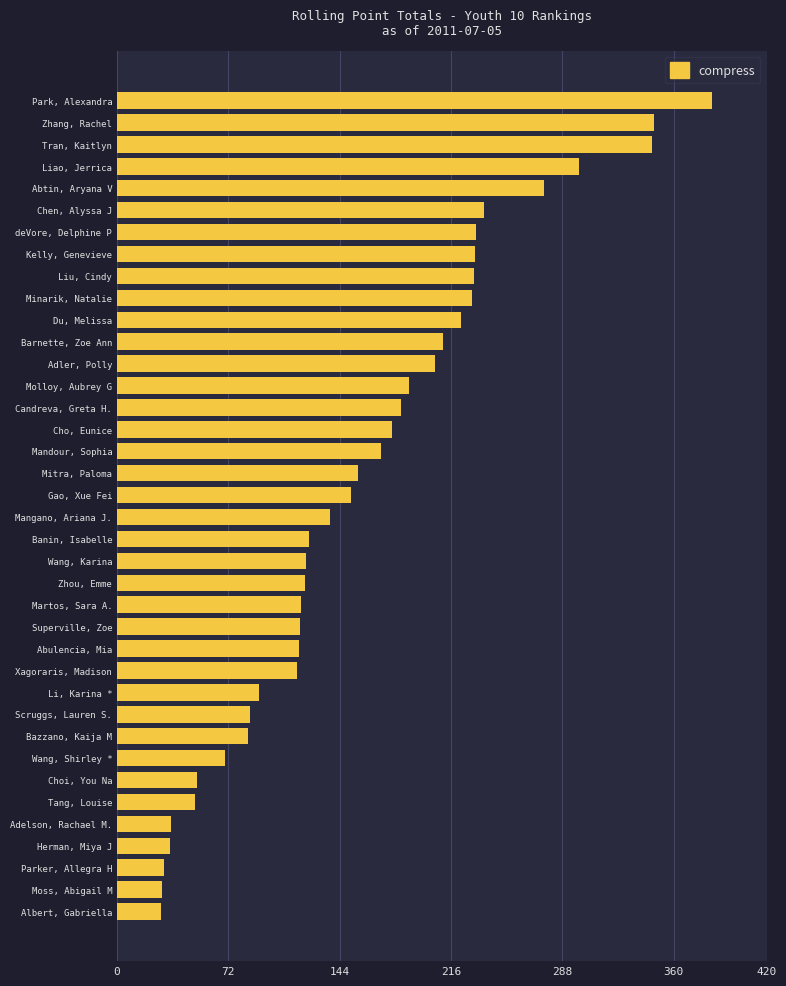

List the labels in order of value, smallest first.

Albert, Gabriella, Moss, Abigail M, Parker, Allegra H, Herman, Miya J, Adelson, Rachael M., Tang, Louise, Choi, You Na, Wang, Shirley *, Bazzano, Kaija M, Scruggs, Lauren S., Li, Karina *, Xagoraris, Madison, Abulencia, Mia, Superville, Zoe, Martos, Sara A., Zhou, Emme, Wang, Karina, Banin, Isabelle, Mangano, Ariana J., Gao, Xue Fei, Mitra, Paloma, Mandour, Sophia, Cho, Eunice, Candreva, Greta H., Molloy, Aubrey G, Adler, Polly, Barnette, Zoe Ann, Du, Melissa, Minarik, Natalie, Liu, Cindy, Kelly, Genevieve, deVore, Delphine P, Chen, Alyssa J, Abtin, Aryana V, Liao, Jerrica, Tran, Kaitlyn, Zhang, Rachel, Park, Alexandra